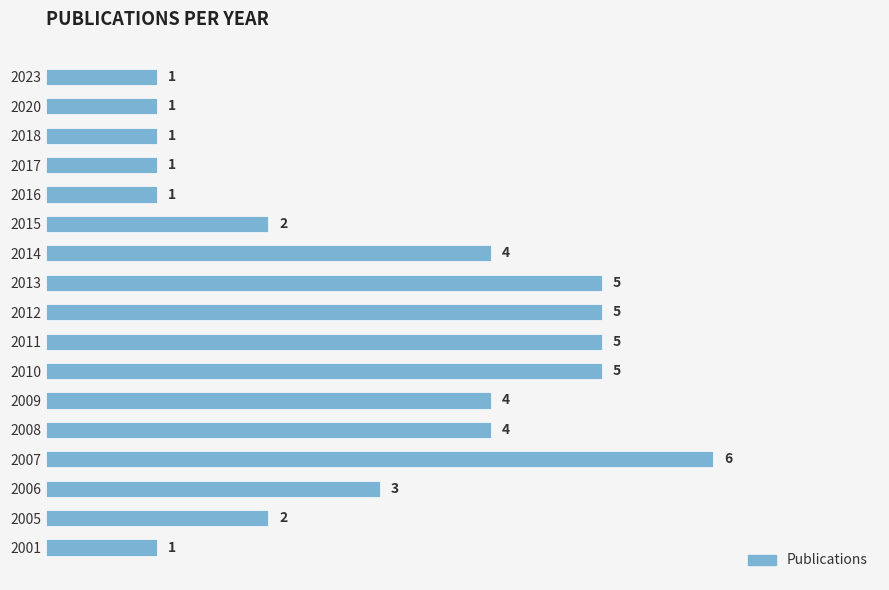

Reading bottom to top, list all the values displayed in this chart.

2001=1	2005=2	2006=3	2007=6	2008=4	2009=4	2010=5	2011=5	2012=5	2013=5	2014=4	2015=2	2016=1	2017=1	2018=1	2020=1	2023=1